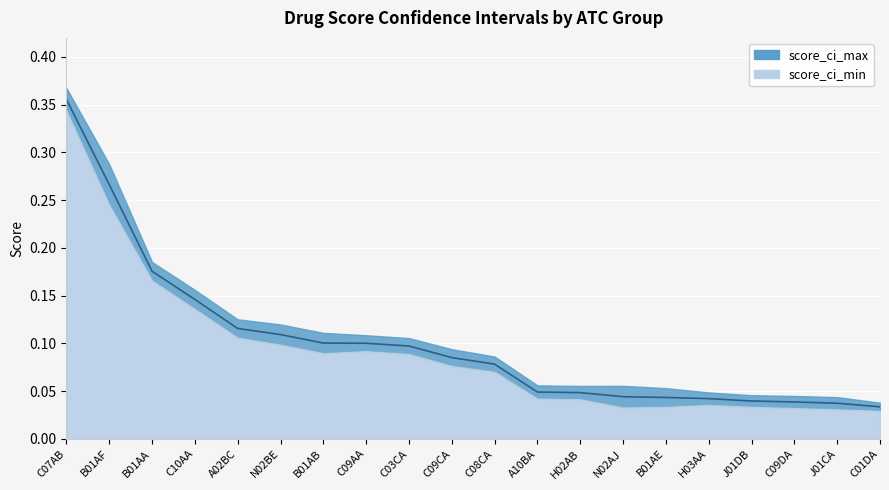

What is the difference between the values at N02BE and H03AA?

0.1